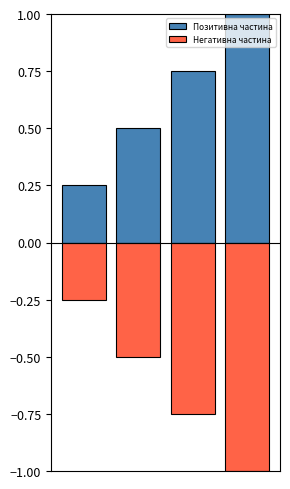

Reading left to right, what are all the values shown in this chart?

Позитивна частина: 0.2	0.5	0.8	1.0
Негативна частина: -0.2	-0.5	-0.8	-1.0